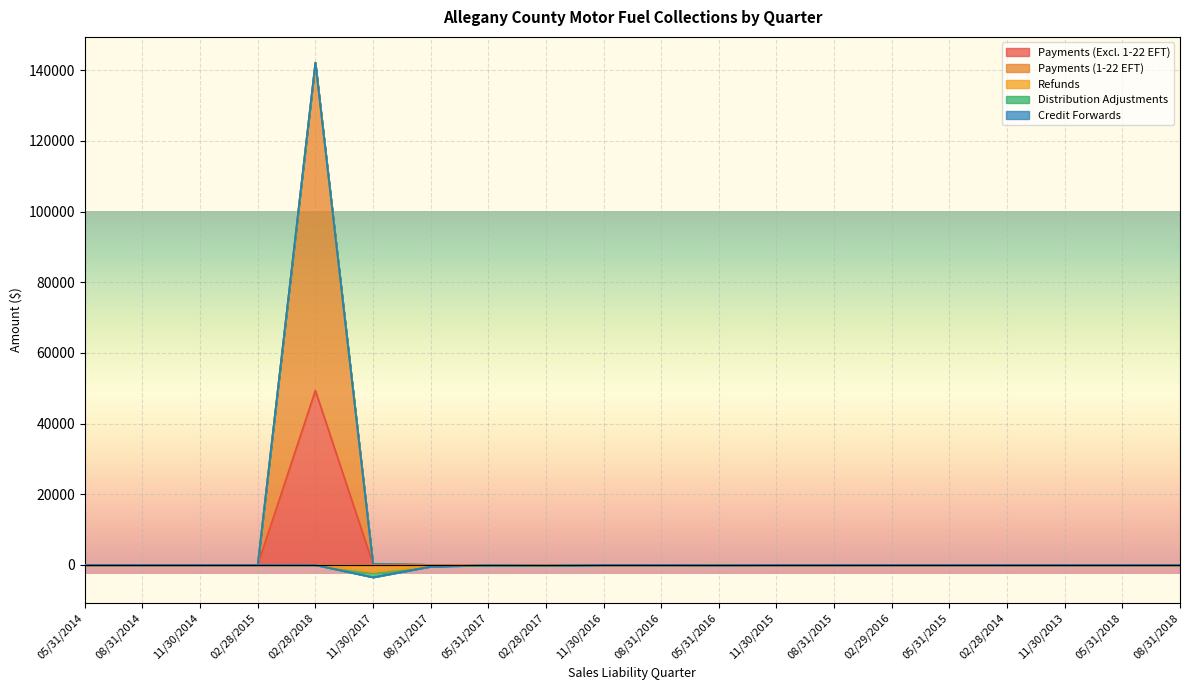

What is the difference between the Payments (Excl. 1-22 EFT) values at 05/31/2018 and 11/30/2017?

251.5